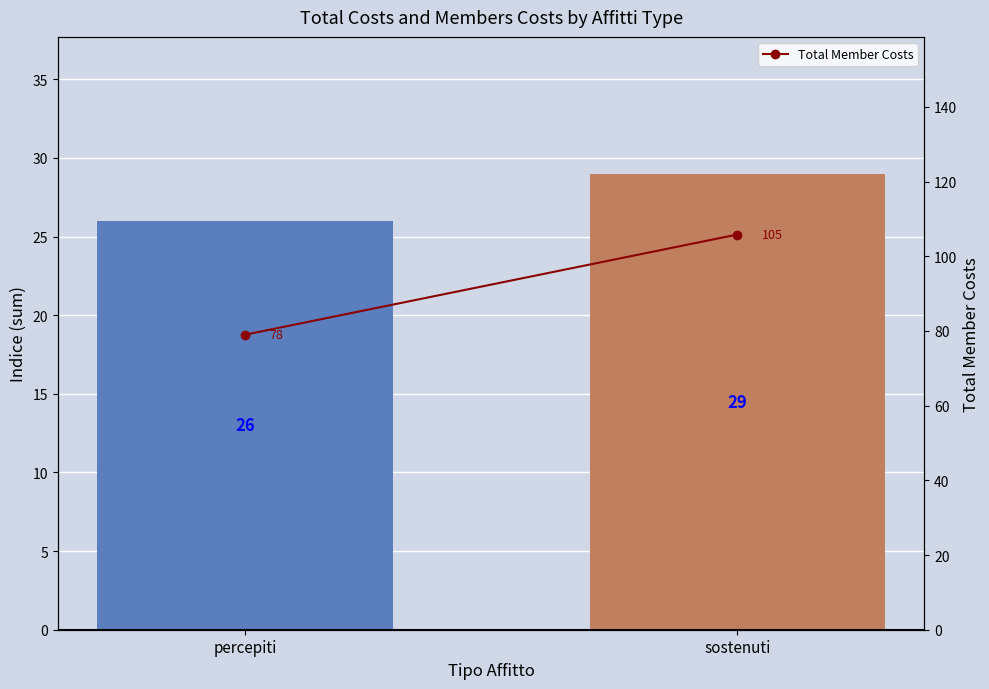

What is the label of the 2nd bar from the left?

sostenuti